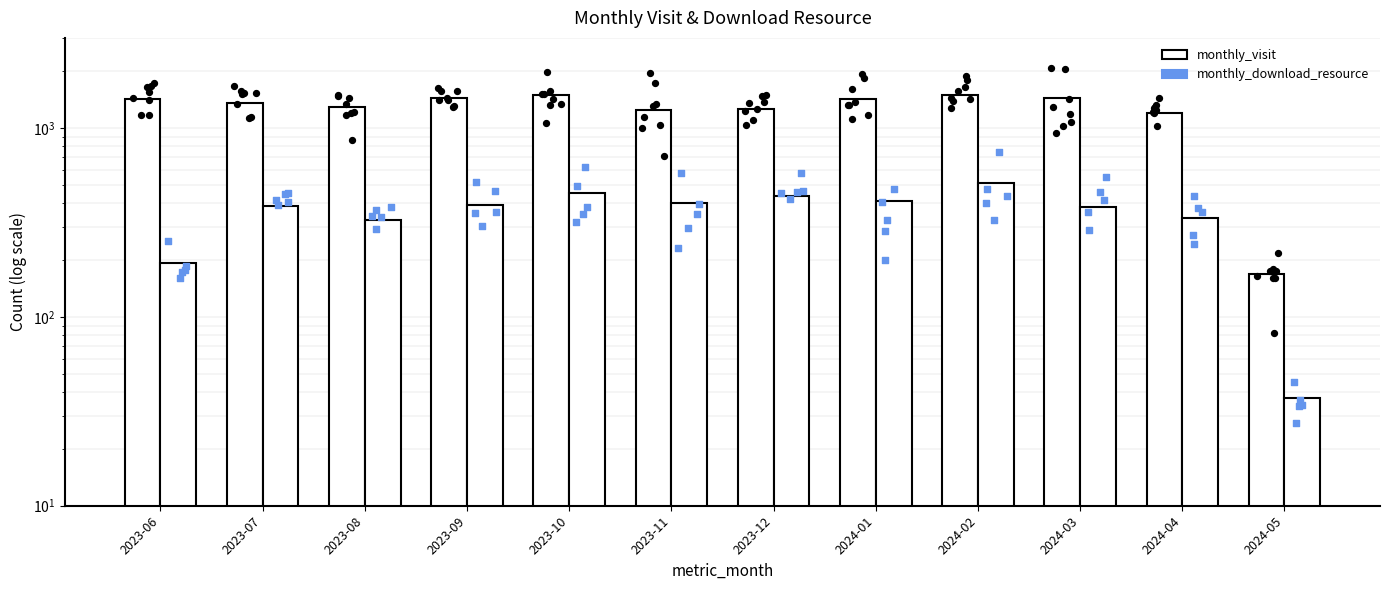

Which series has the largest Y range (max minus min)?

monthly_visit